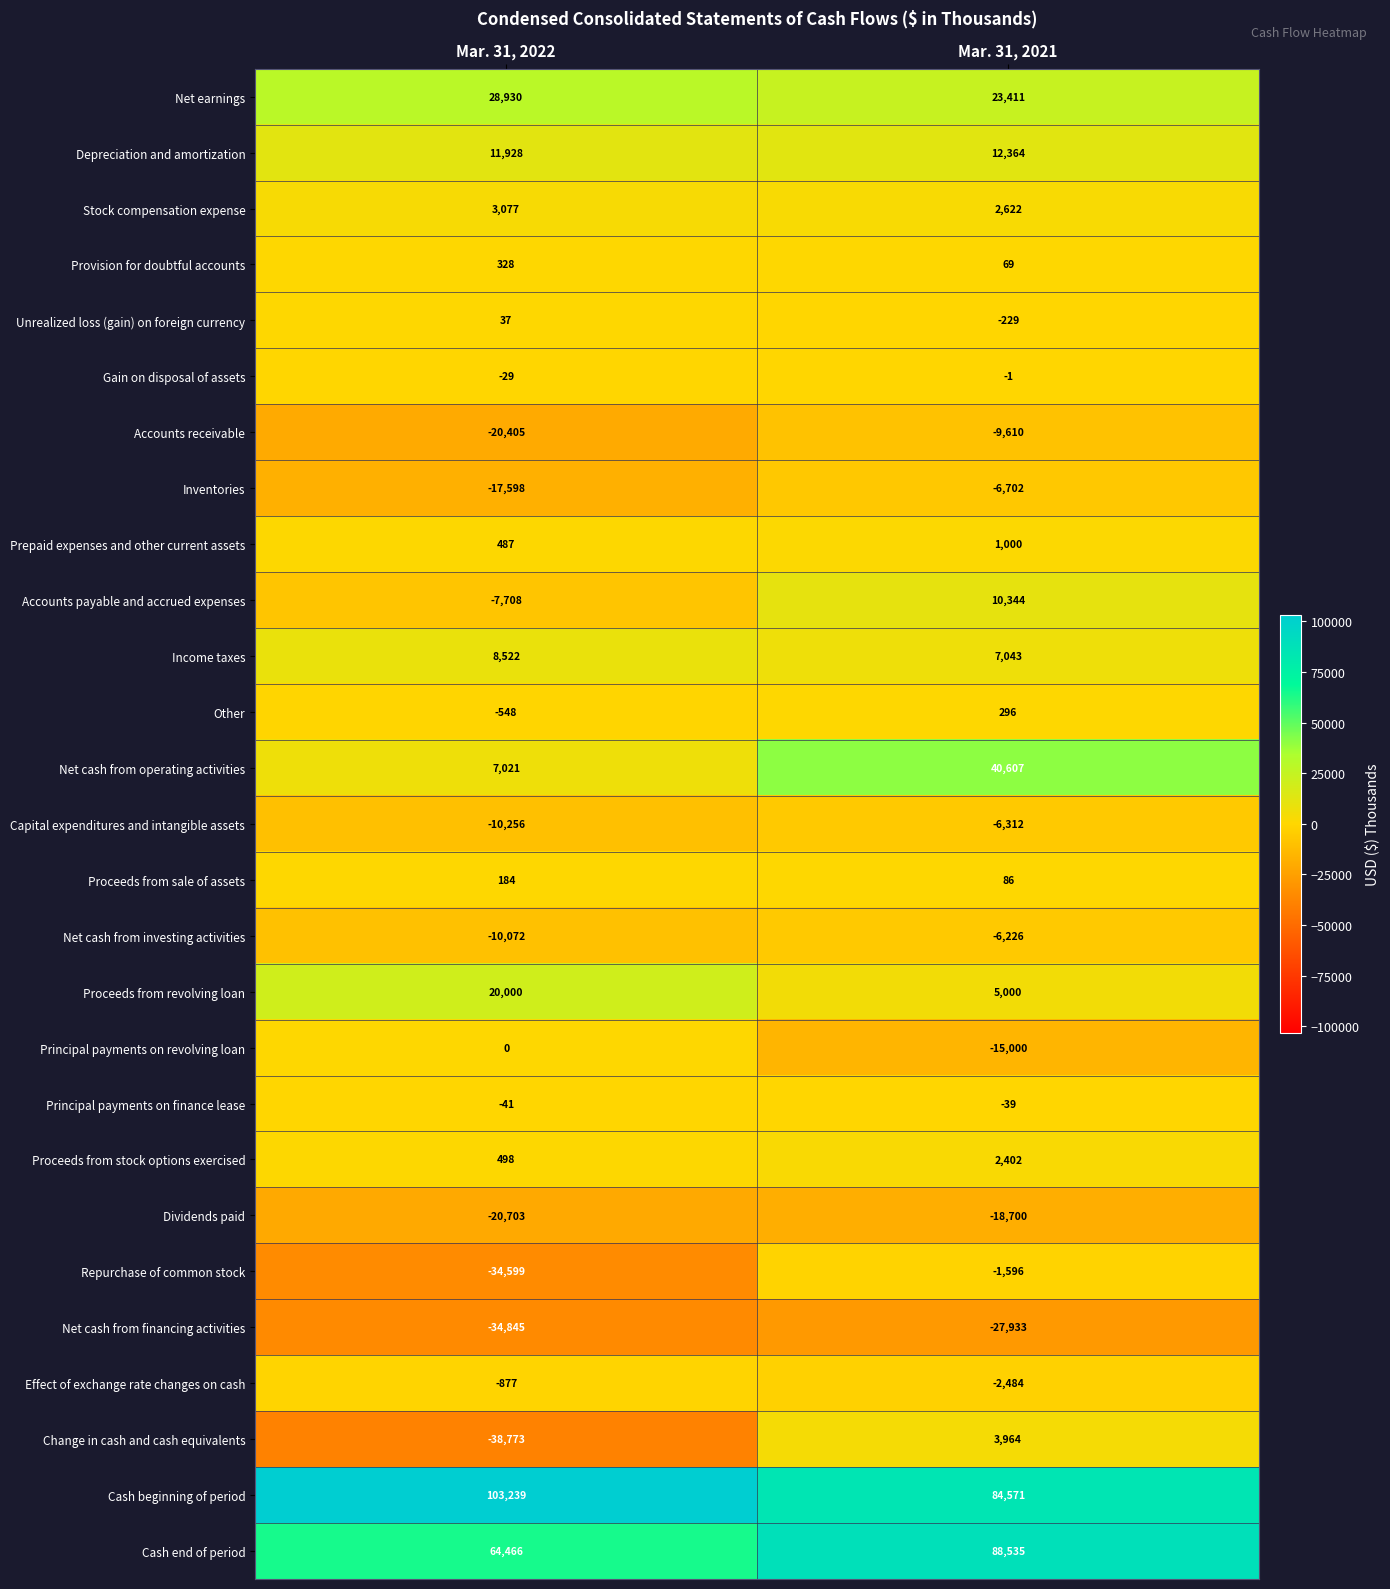

Is it true that Accounts payable and accrued expenses equals -7708 at Mar. 31, 2022?

True